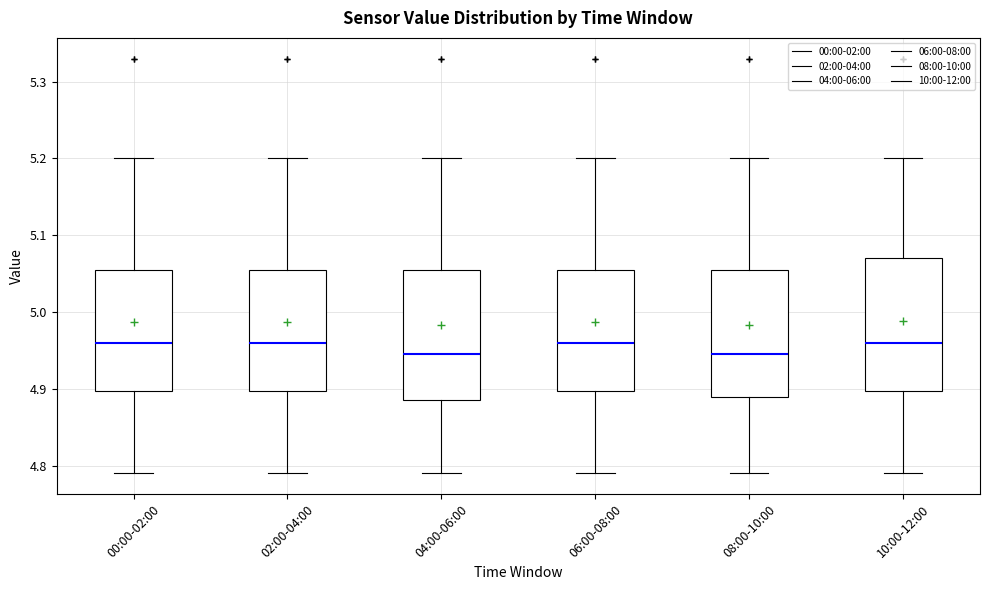

Reading left to right, read every box against the y-axis: the position of its median line, the range the box covers, and the ends of its whiskers. The values are not printed on the chart, so give them approximately, as read against the axis.

00:00-02:00: median 4.96, box 4.90 to 5.06, whiskers 4.79 to 5.20
02:00-04:00: median 4.96, box 4.90 to 5.06, whiskers 4.79 to 5.20
04:00-06:00: median 4.95, box 4.89 to 5.06, whiskers 4.79 to 5.20
06:00-08:00: median 4.96, box 4.90 to 5.06, whiskers 4.79 to 5.20
08:00-10:00: median 4.95, box 4.89 to 5.06, whiskers 4.79 to 5.20
10:00-12:00: median 4.96, box 4.90 to 5.07, whiskers 4.79 to 5.20